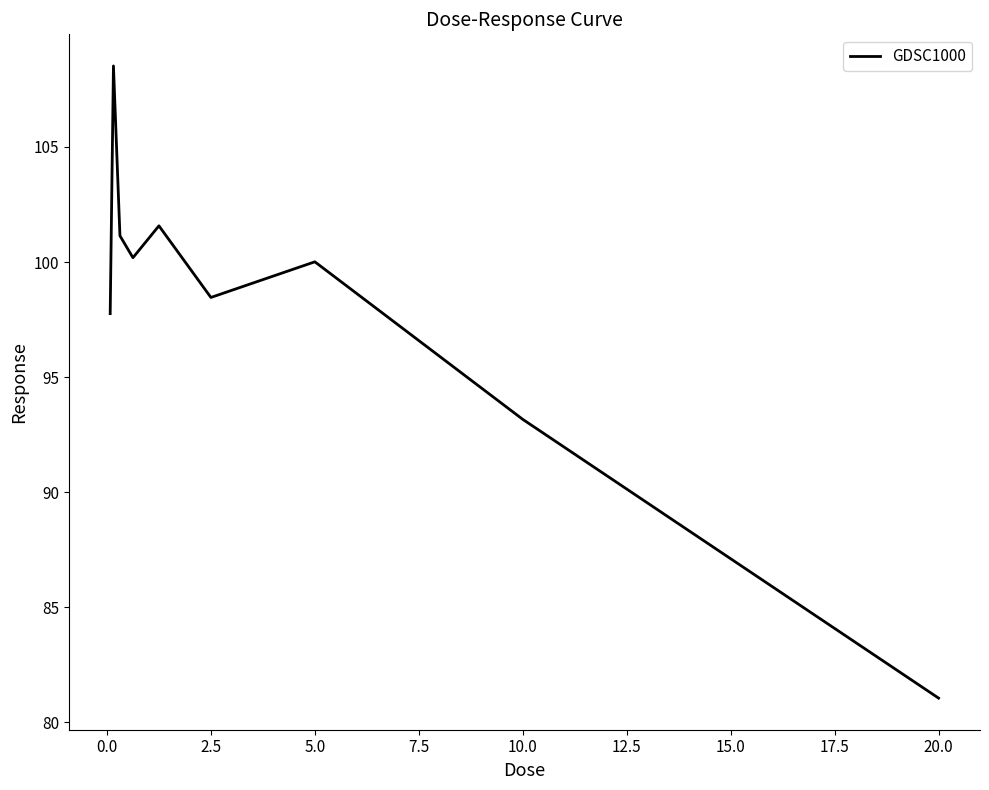

Count the number of data series in this chart.

1